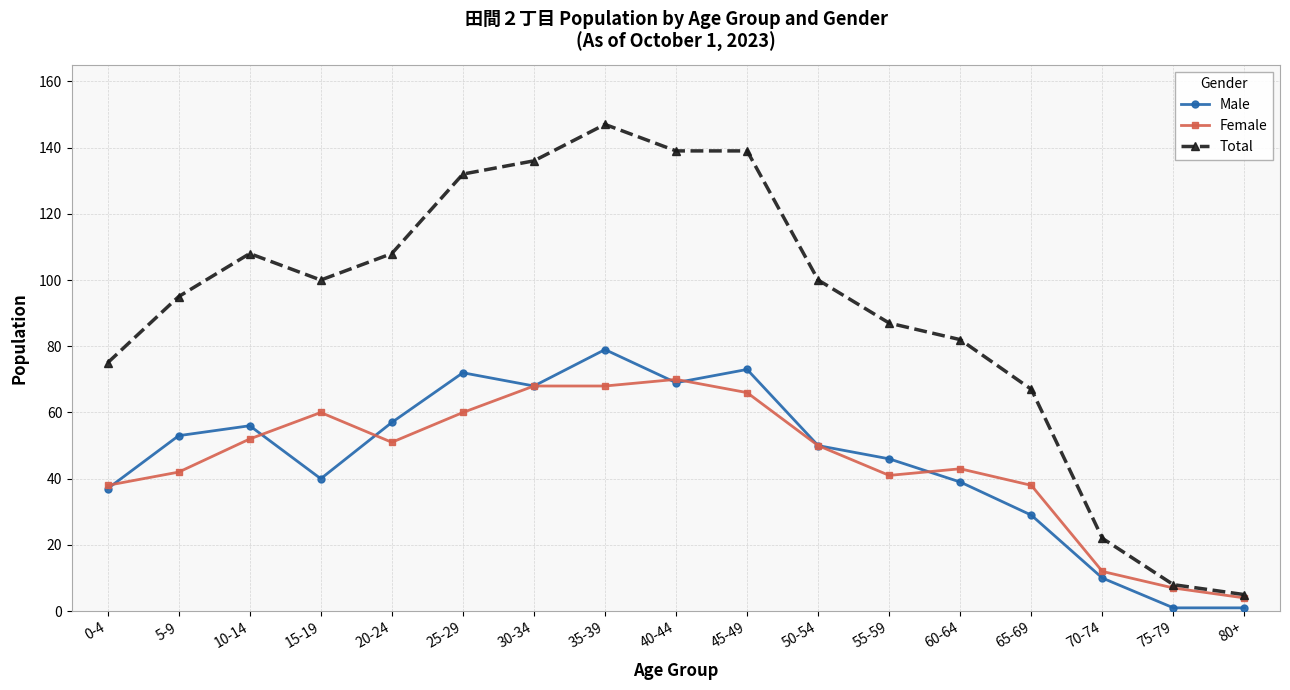

Reading left to right, transcribe all the data shown in this chart.

Male: 37	53	56	40	57	72	68	79	69	73	50	46	39	29	10	1	1
Female: 38	42	52	60	51	60	68	68	70	66	50	41	43	38	12	7	4
Total: 75	95	108	100	108	132	136	147	139	139	100	87	82	67	22	8	5